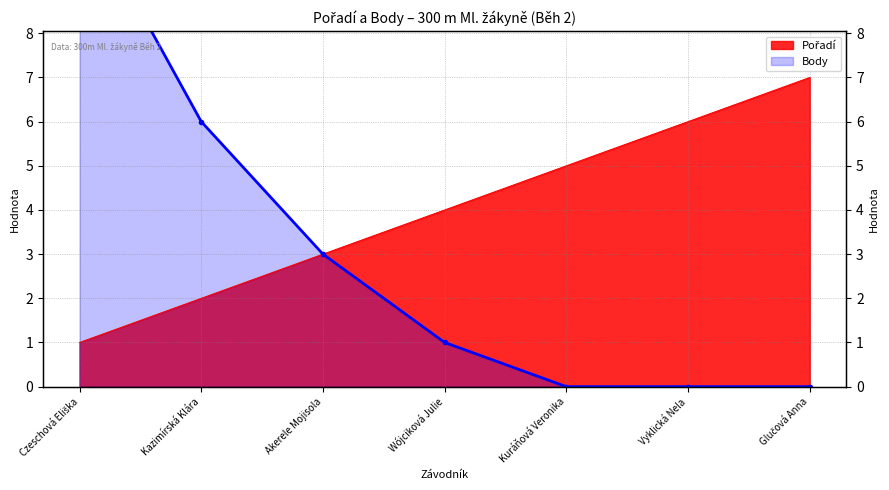

Where is Pořadí nearest to the value 4?

Wójciková Julie